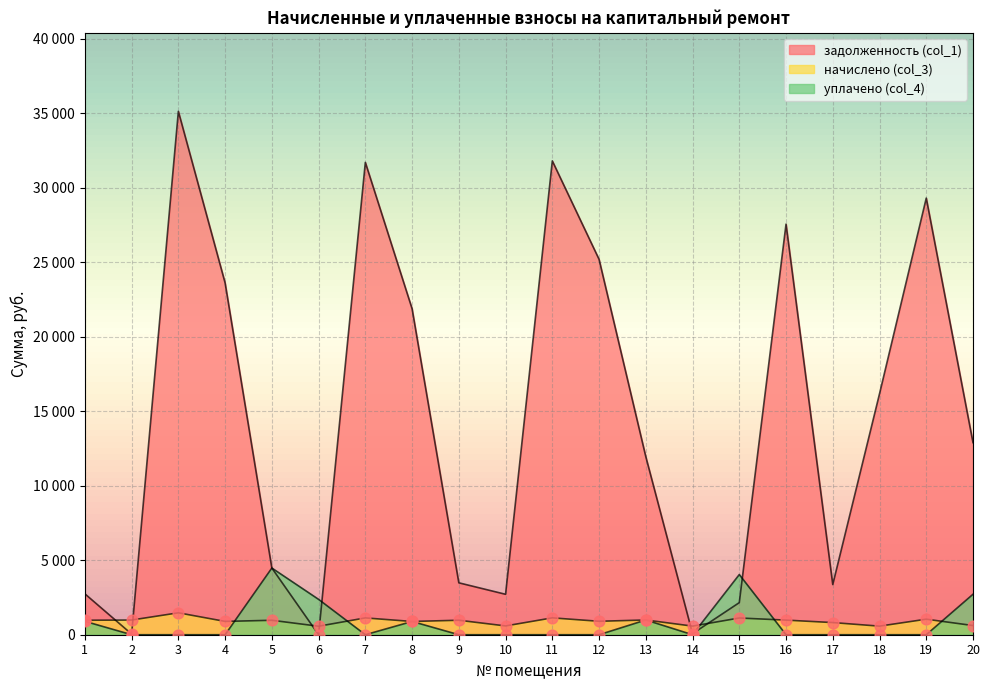

At which category is the sum across all series the highest?

3